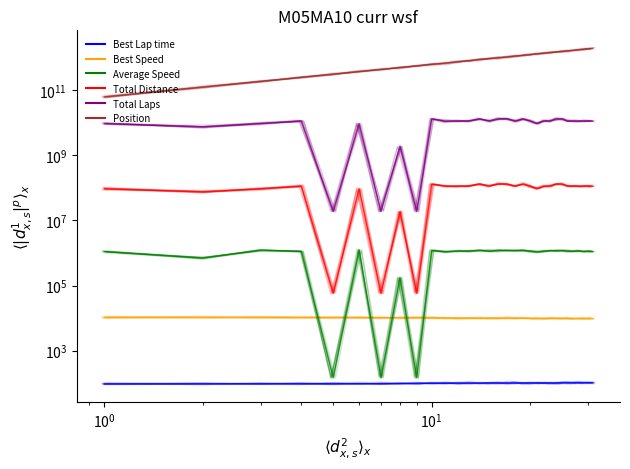

True or false: Position and Best Speed intersect in this chart.

False